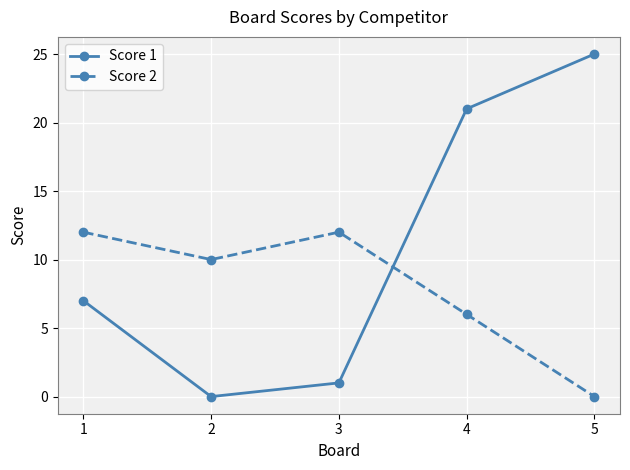

Reading left to right, what are all the values shown in this chart?

Score 1: 1=7	2=0	3=1	4=21	5=25
Score 2: 1=12	2=10	3=12	4=6	5=0